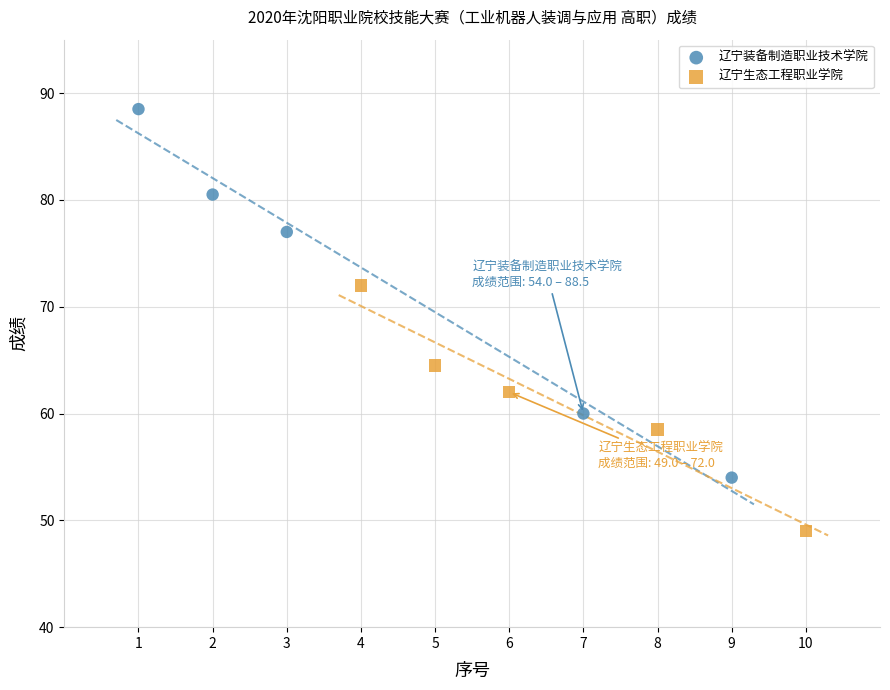

Which series contains the highest Y value?

辽宁装备制造职业技术学院